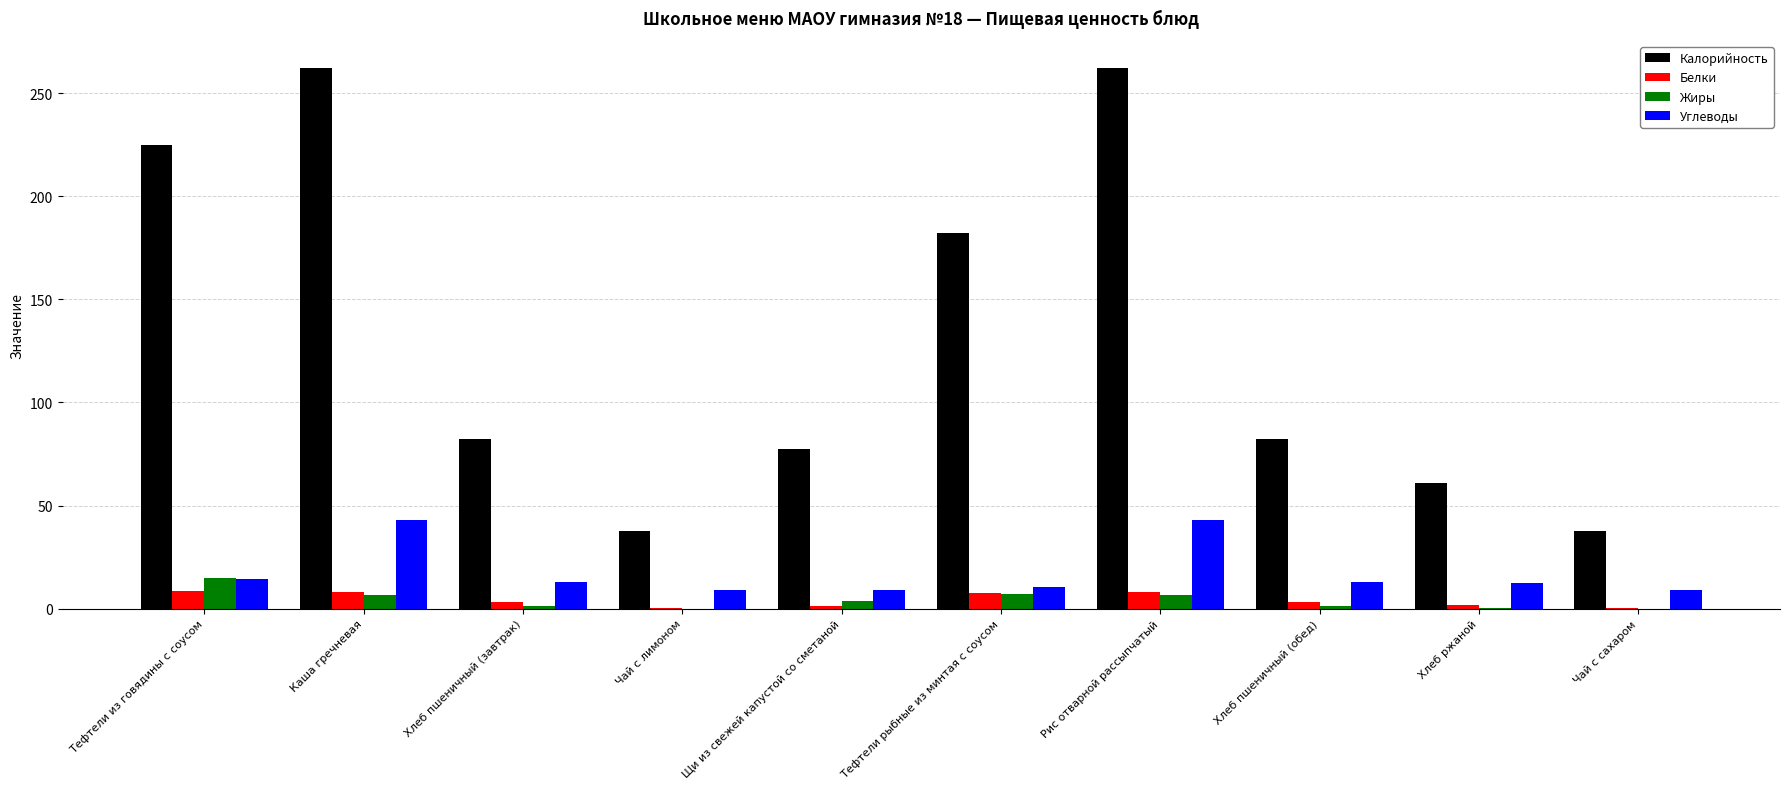

How many data points does each series have?

10